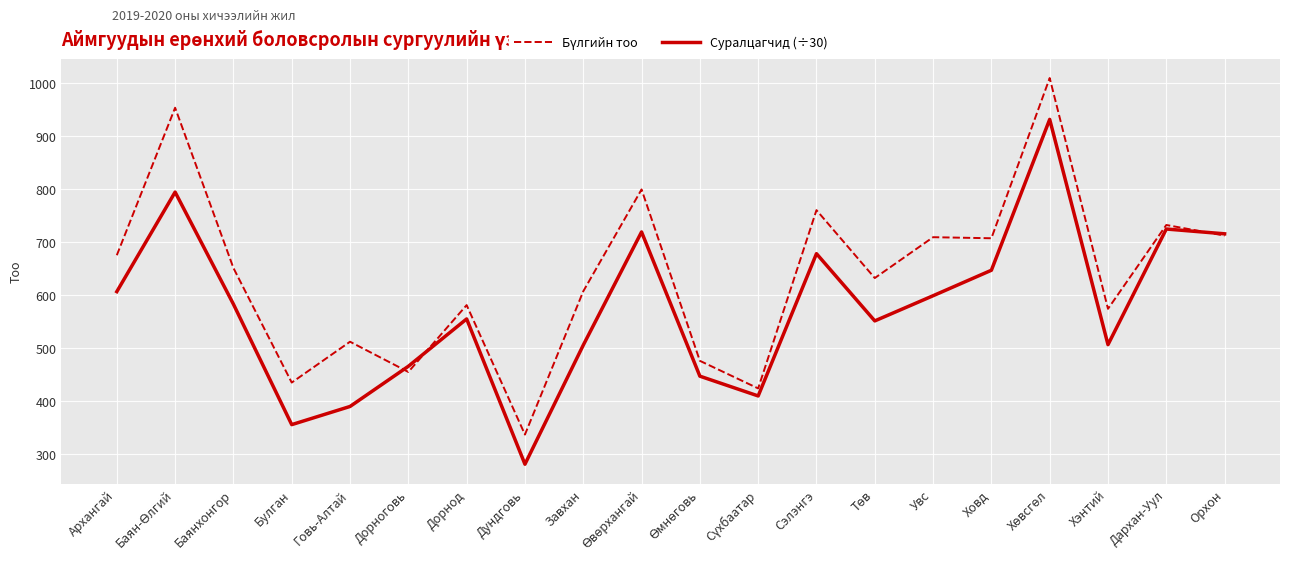

What is the spread (max minus min) of values at Дорнод?

26.1